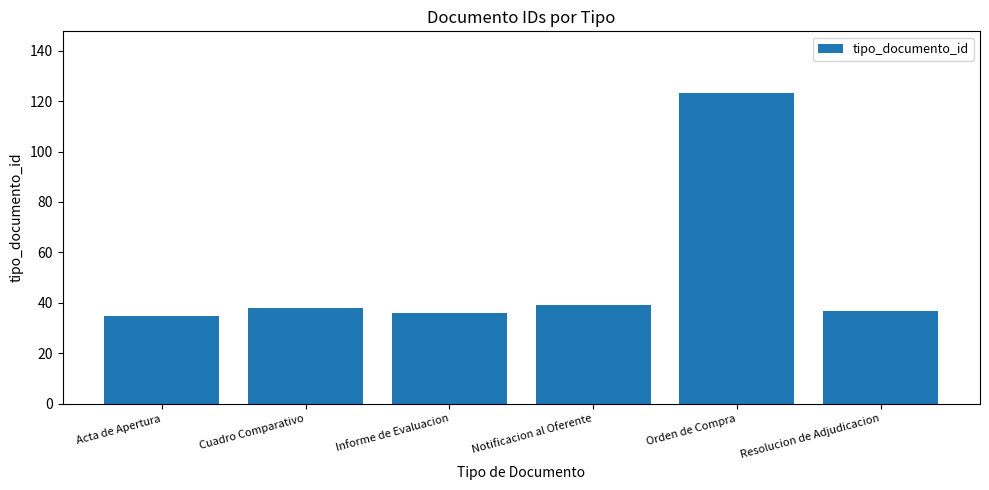

How many bars are there in total?

6